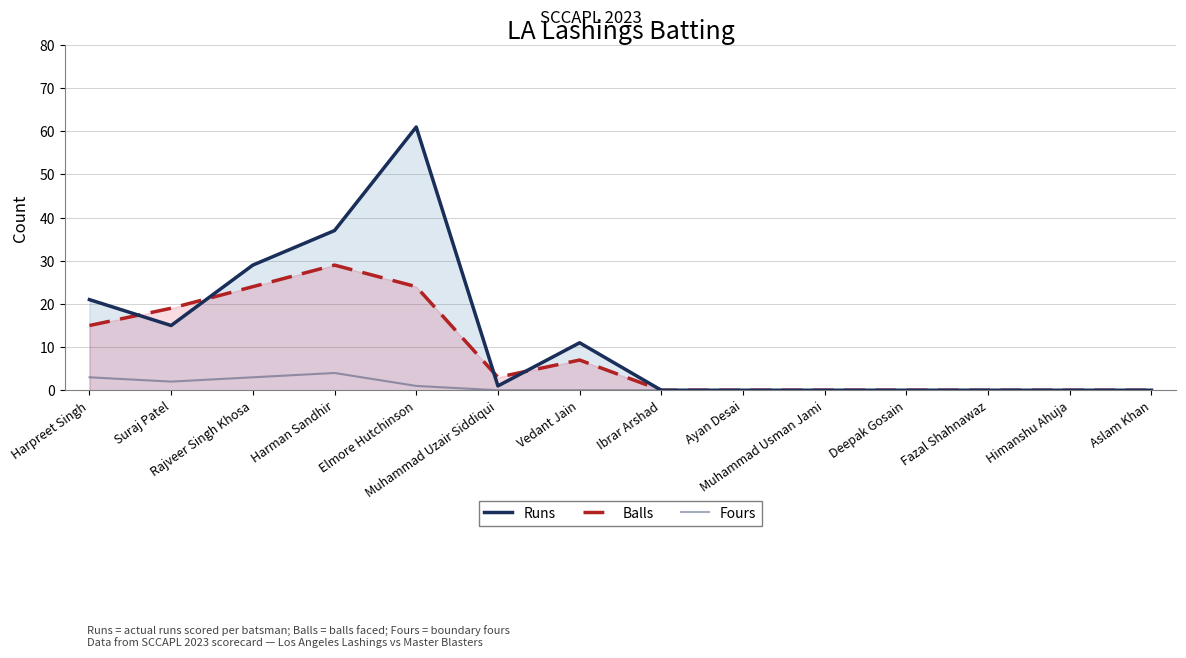

Reading left to right, extract all data points from this chart.

Runs: Harpreet Singh=21	Suraj Patel=15	Rajveer Singh Khosa=29	Harman Sandhir=37	Elmore Hutchinson=61	Muhammad Uzair Siddiqui=1	Vedant Jain=11	Ibrar Arshad=0	Ayan Desai=0	Muhammad Usman Jami=0	Deepak Gosain=0	Fazal Shahnawaz=0	Himanshu Ahuja=0	Aslam Khan=0
Balls: Harpreet Singh=15	Suraj Patel=19	Rajveer Singh Khosa=24	Harman Sandhir=29	Elmore Hutchinson=24	Muhammad Uzair Siddiqui=3	Vedant Jain=7	Ibrar Arshad=0	Ayan Desai=0	Muhammad Usman Jami=0	Deepak Gosain=0	Fazal Shahnawaz=0	Himanshu Ahuja=0	Aslam Khan=0
Fours: Harpreet Singh=3	Suraj Patel=2	Rajveer Singh Khosa=3	Harman Sandhir=4	Elmore Hutchinson=1	Muhammad Uzair Siddiqui=0	Vedant Jain=0	Ibrar Arshad=0	Ayan Desai=0	Muhammad Usman Jami=0	Deepak Gosain=0	Fazal Shahnawaz=0	Himanshu Ahuja=0	Aslam Khan=0